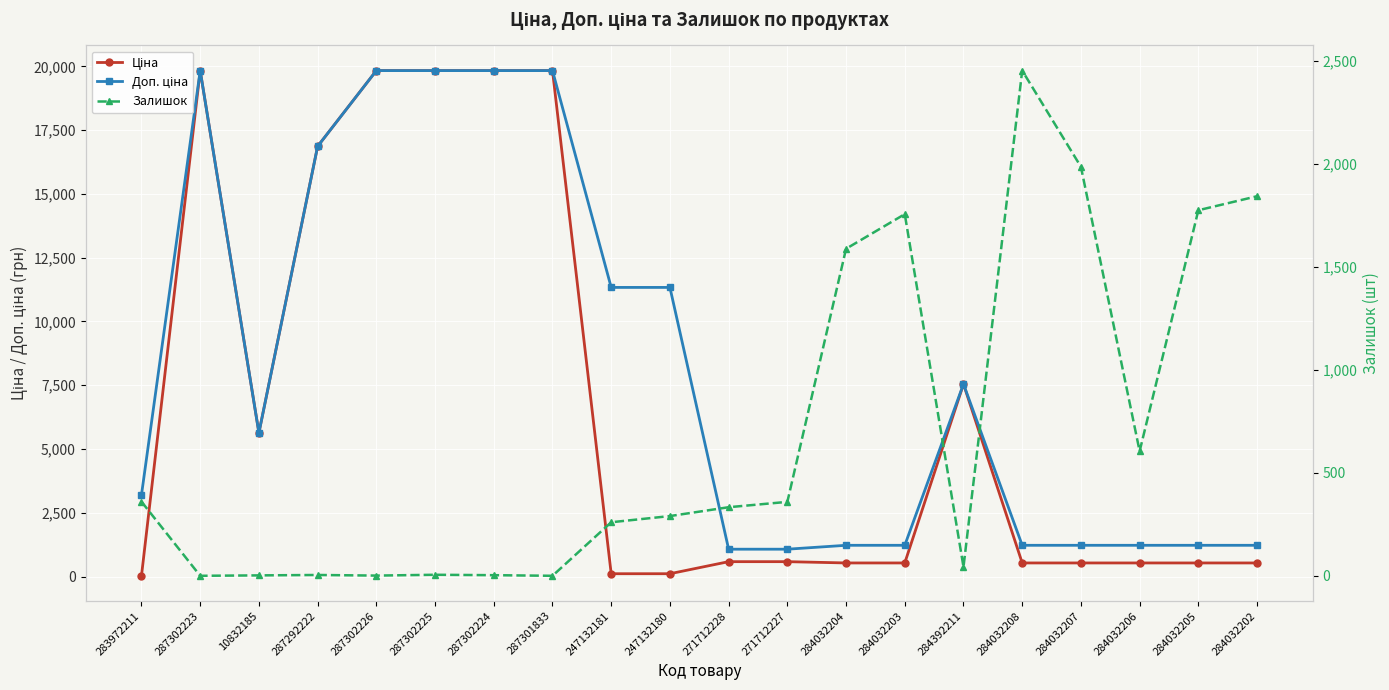

Where is the first local maximum for Доп. ціна?

287302223